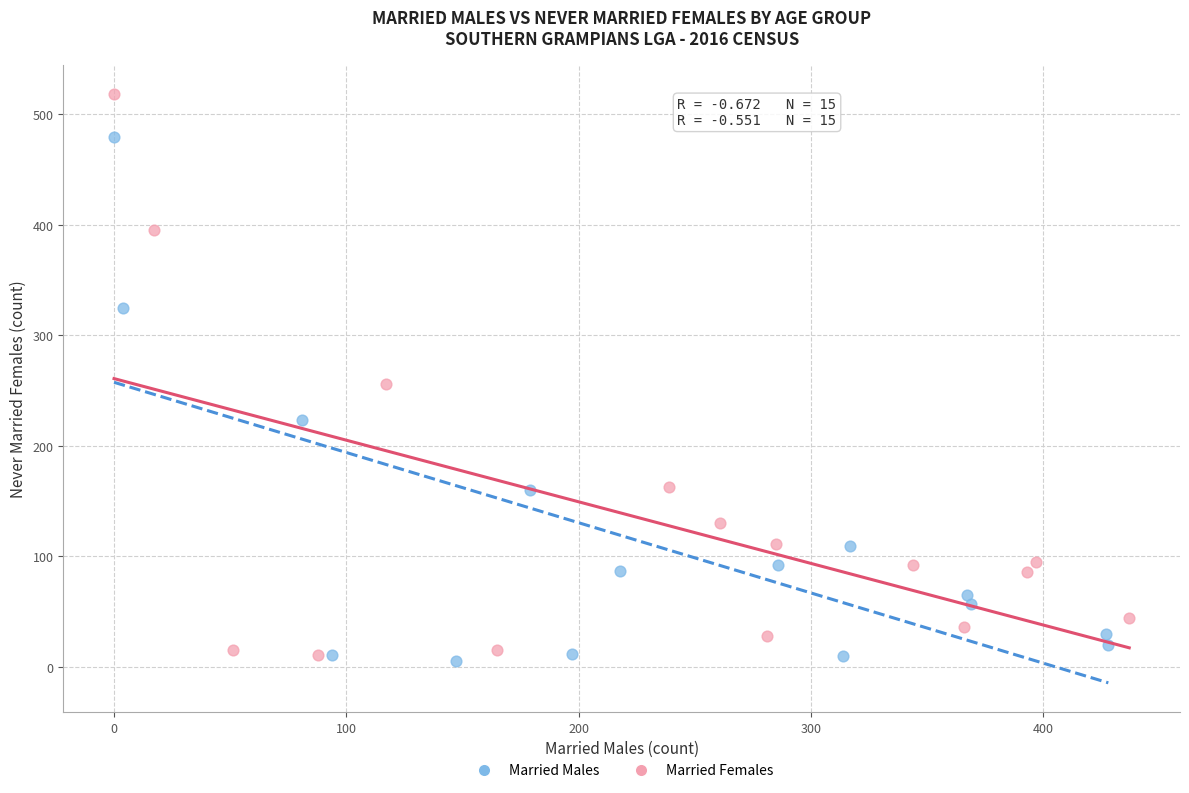

What are all the series names shown in the legend?

Married Males, Married Females